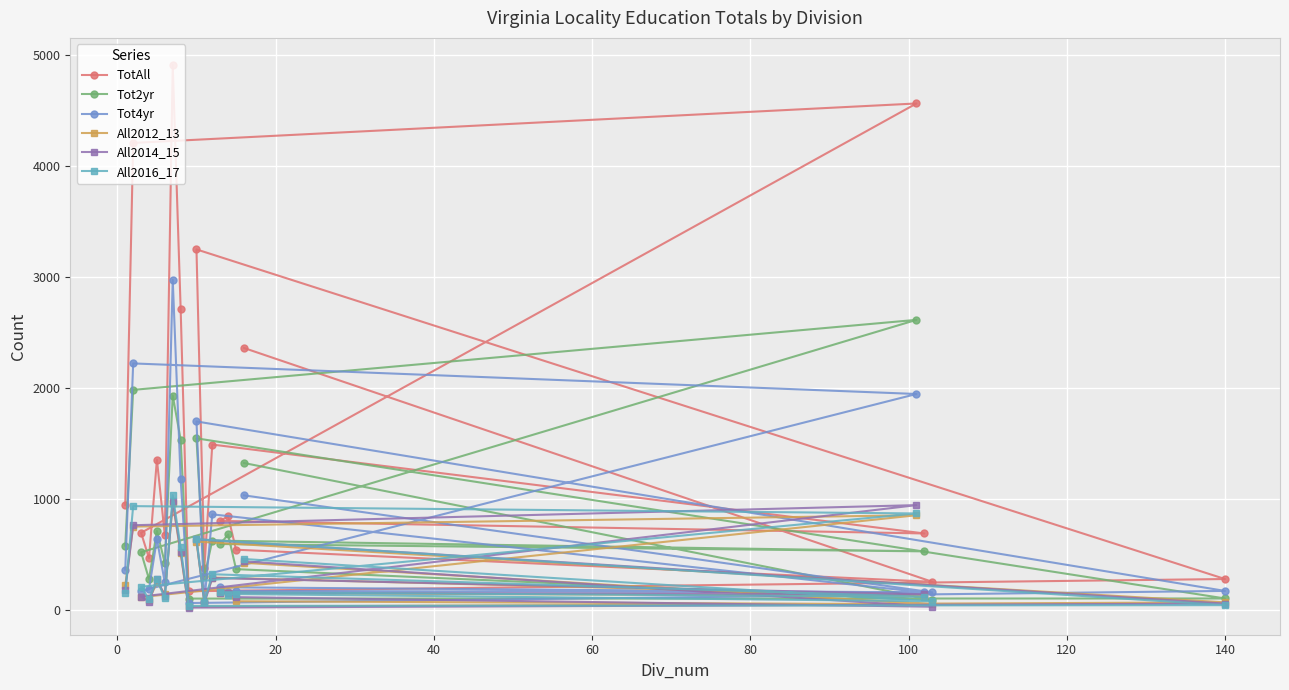

What is the lowest value of the TotAll series?

172